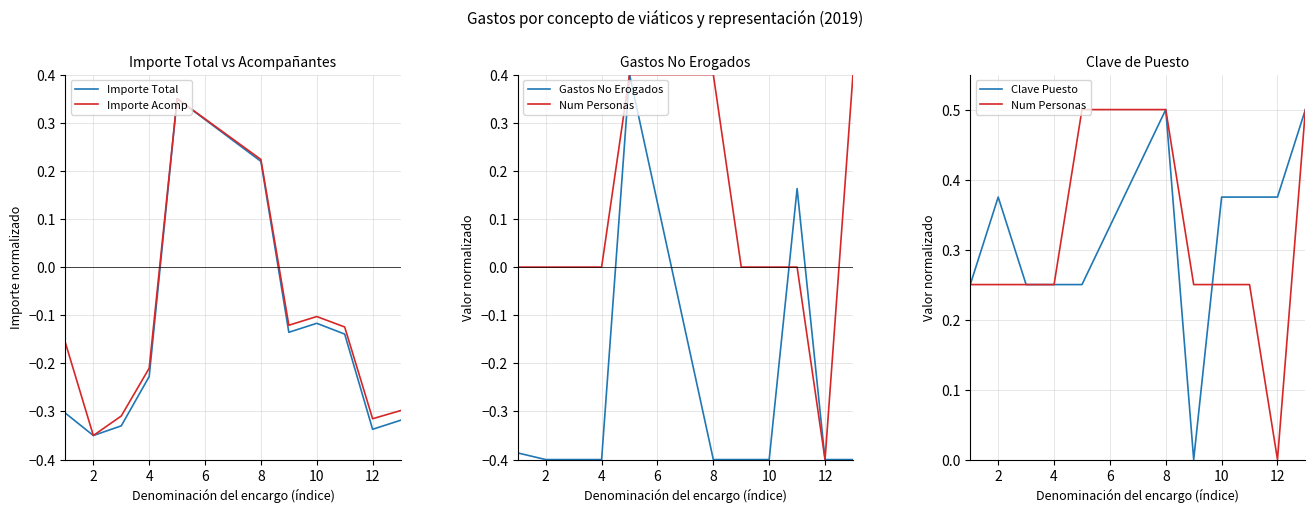

The Importe Total series shows -0.5 at 2. True or false?

False